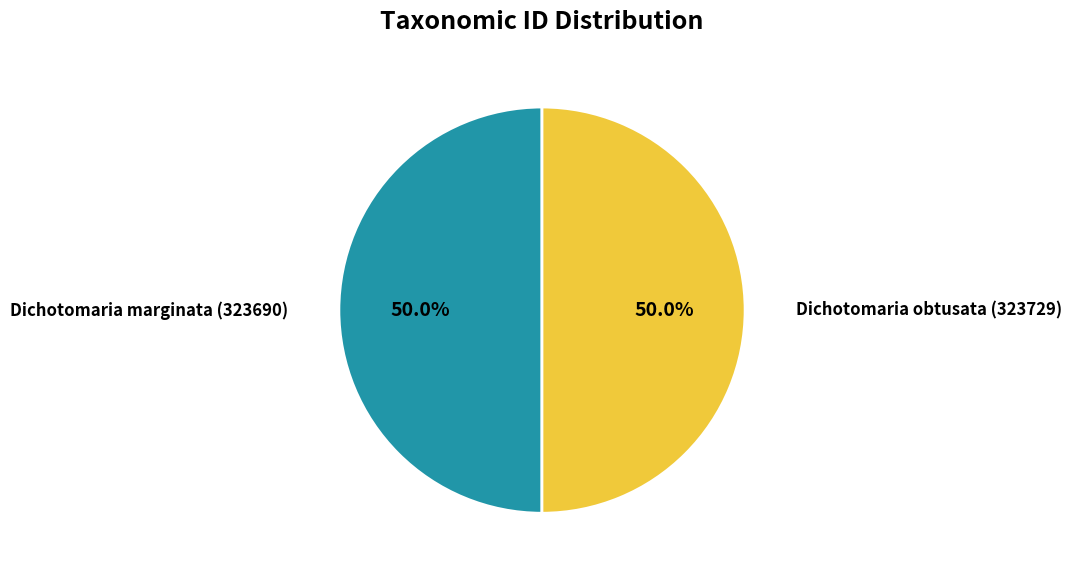

How many slices are in this pie chart?

2